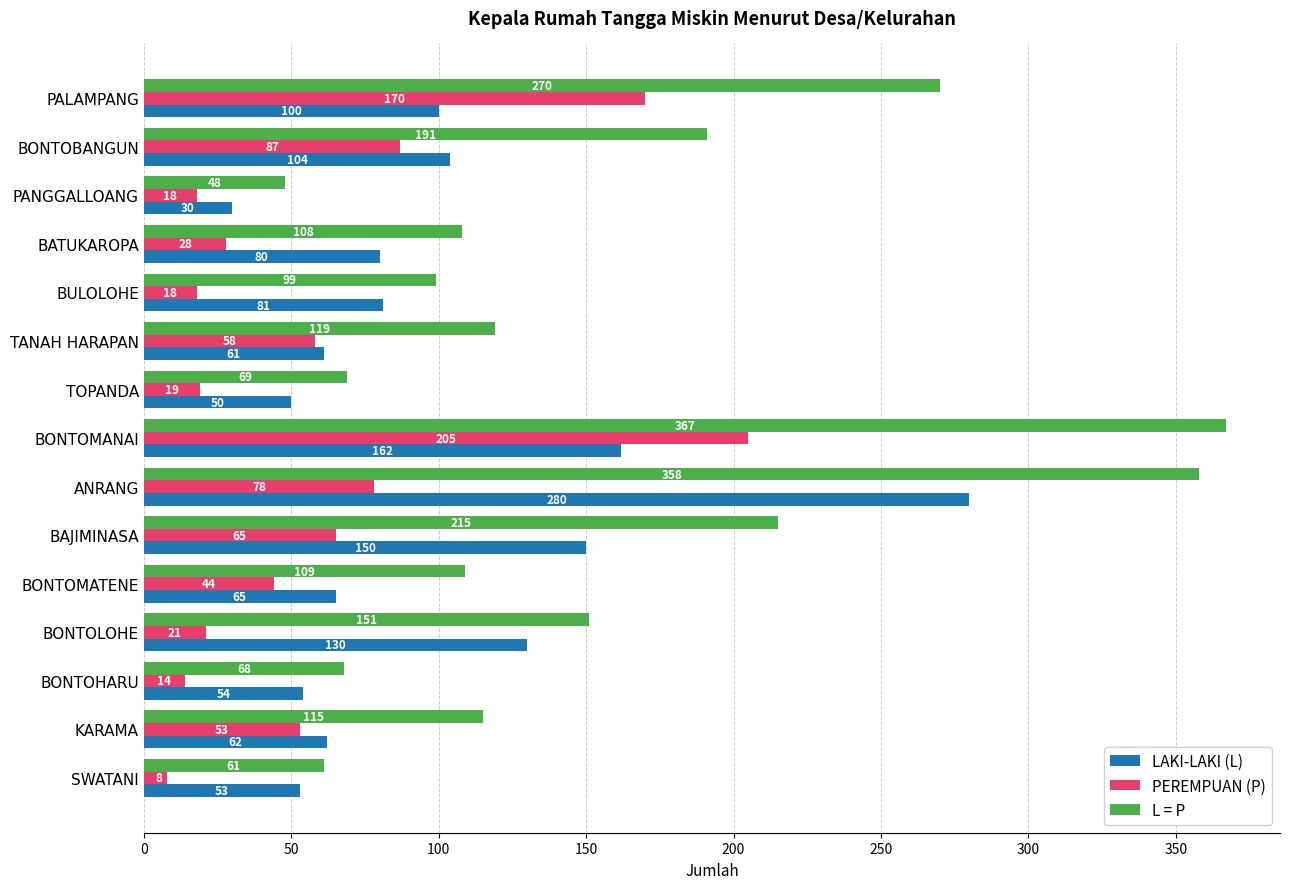

What is the difference between the second highest and minimum values in the PEREMPUAN (P) series?

162